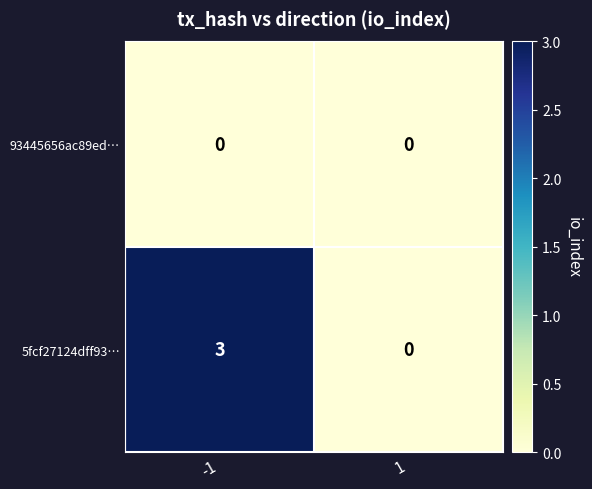

Rank the series at -1 from lowest to highest value.

93445656ac89ed…, 5fcf27124dff93…